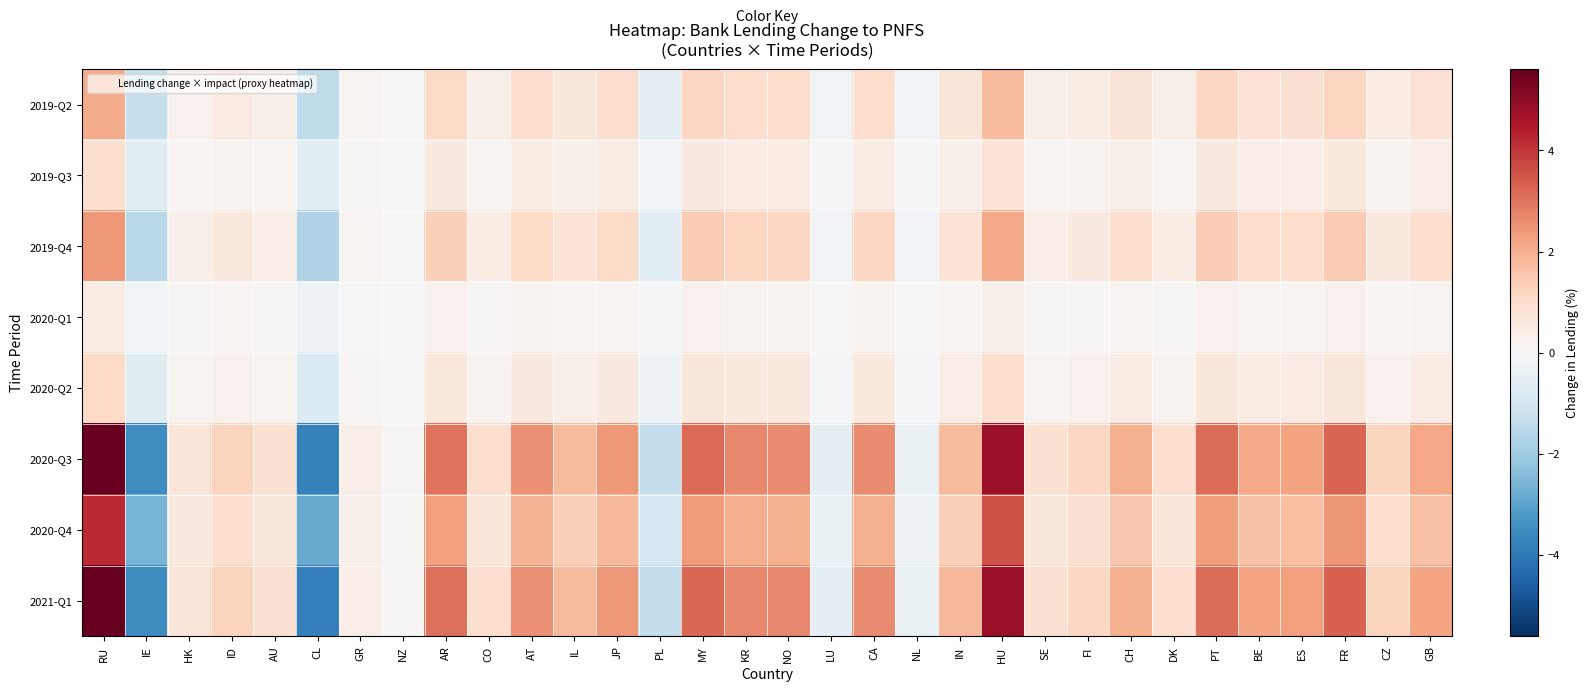

What is the minimum value shown in the chart?

-3.8